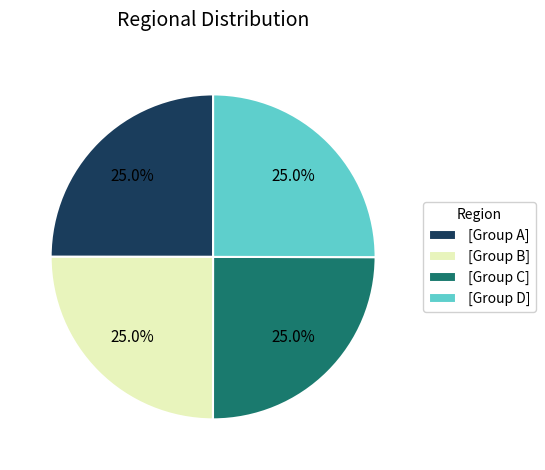

Does [Group D] account for over 50% of the chart?

No